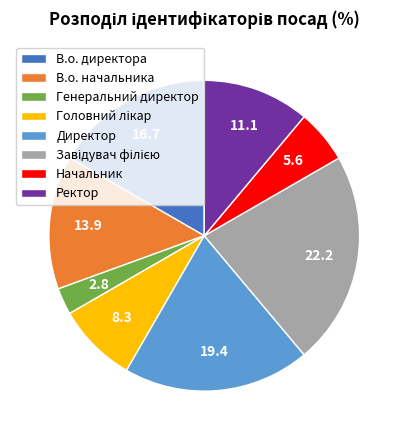

Does any single category account for the majority?

No